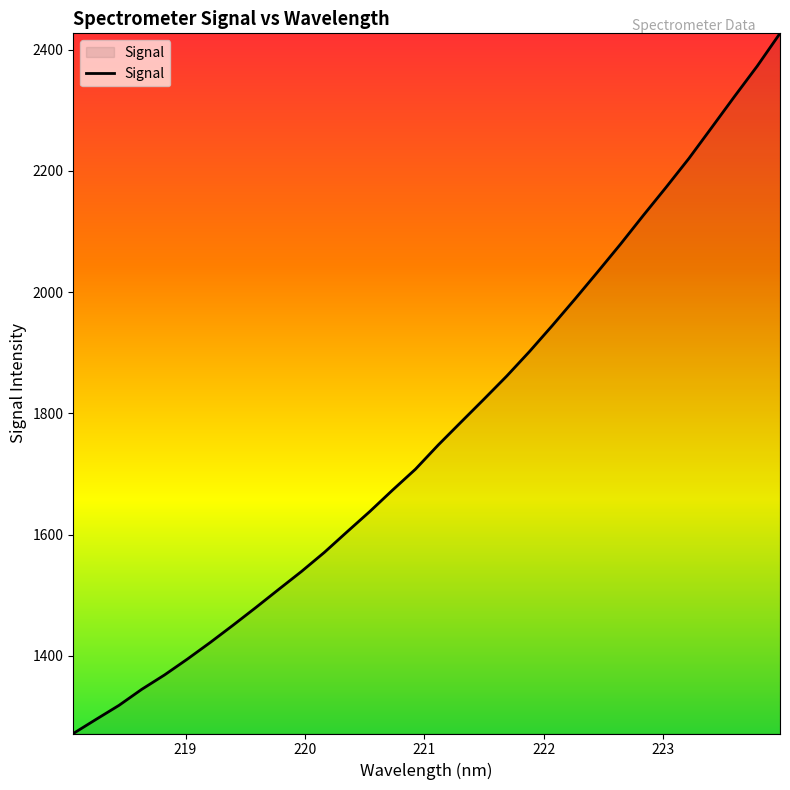

What is the minimum value shown in the chart?

1271.8